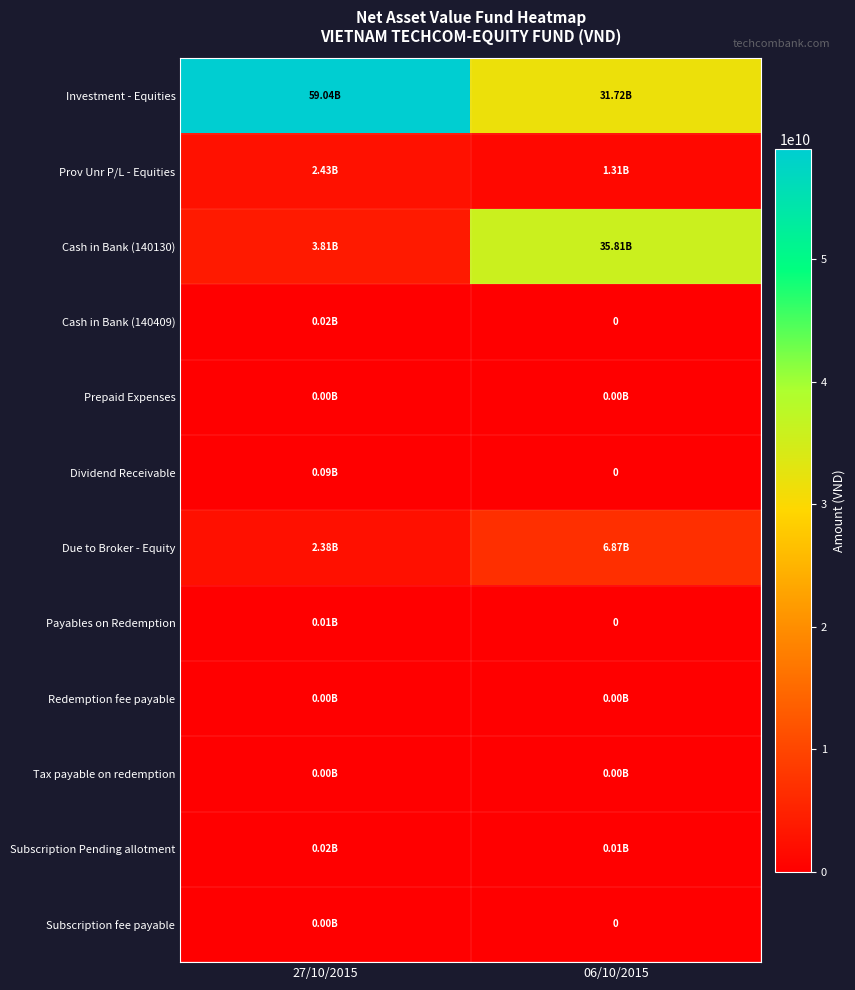

At which category is the sum across all series the highest?

06/10/2015